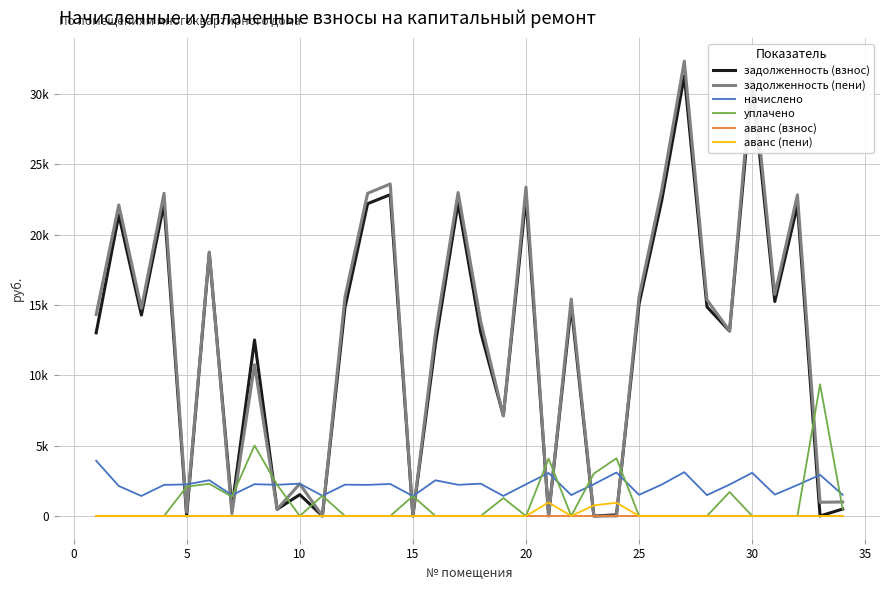

What are all the series names shown in the legend?

задолженность (взнос), задолженность (пени), начислено, уплачено, аванс (взнос), аванс (пени)